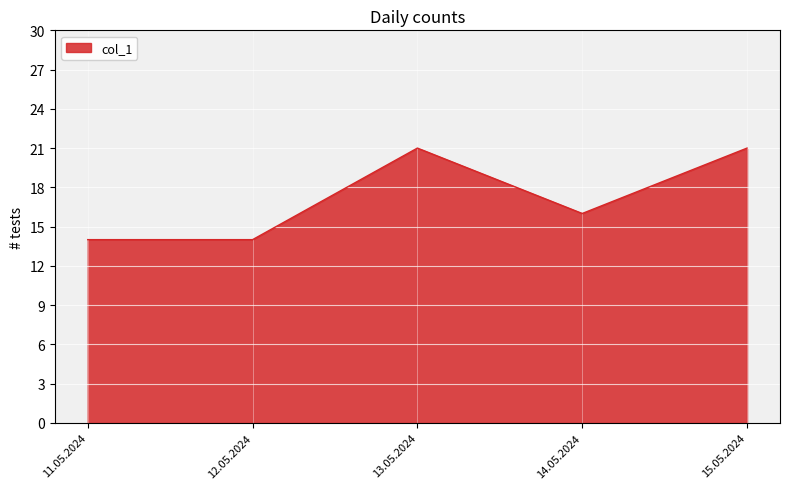

True or false: the data has more than 0 interior local peaks.

True